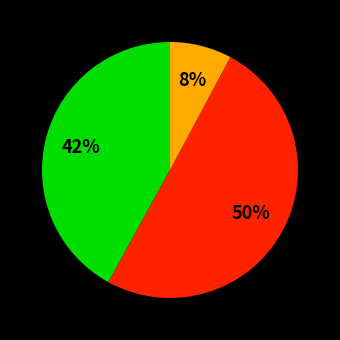

To the nearest percent, what is the difference between the largest and smallest slice percentages?

42%